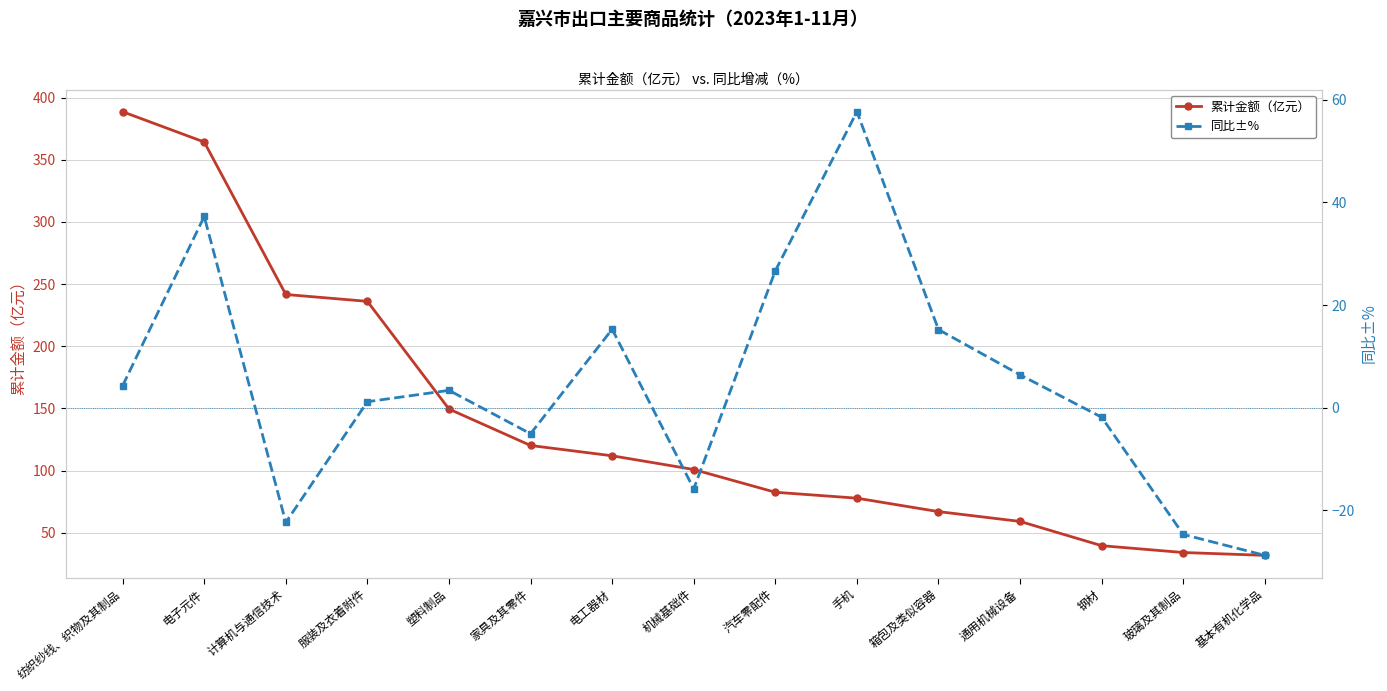

True or false: 累计金额（亿元） has a value of 31.9 at 基本有机化学品.

True